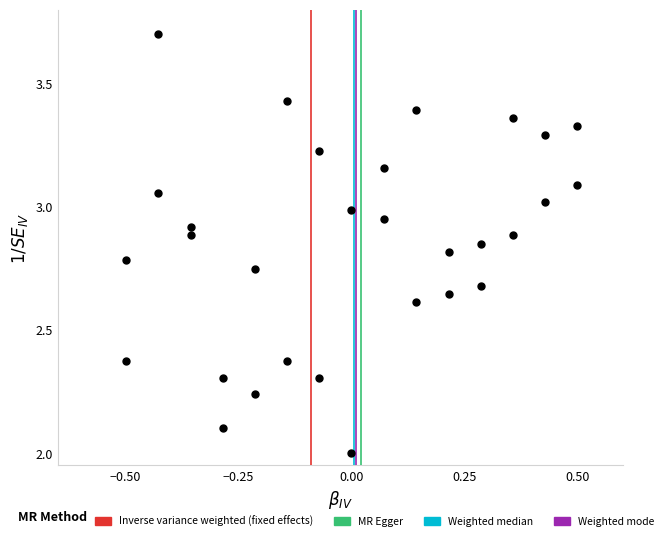

What is the range of X values (max minus min)?

1.0